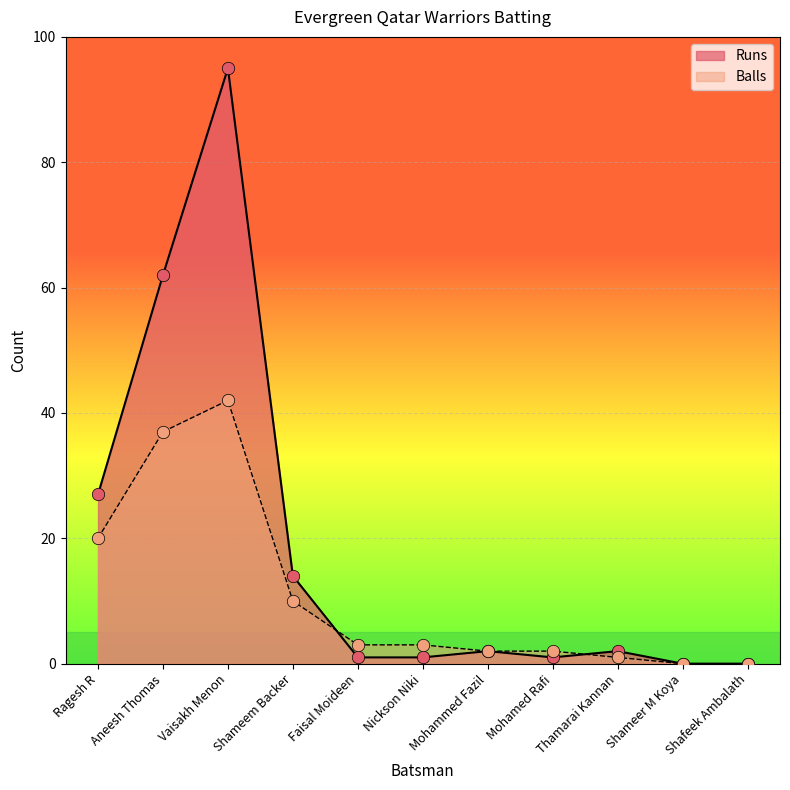

Is the value of Runs at Nickson Niki greater than the value of Balls at Shameer M Koya?

Yes